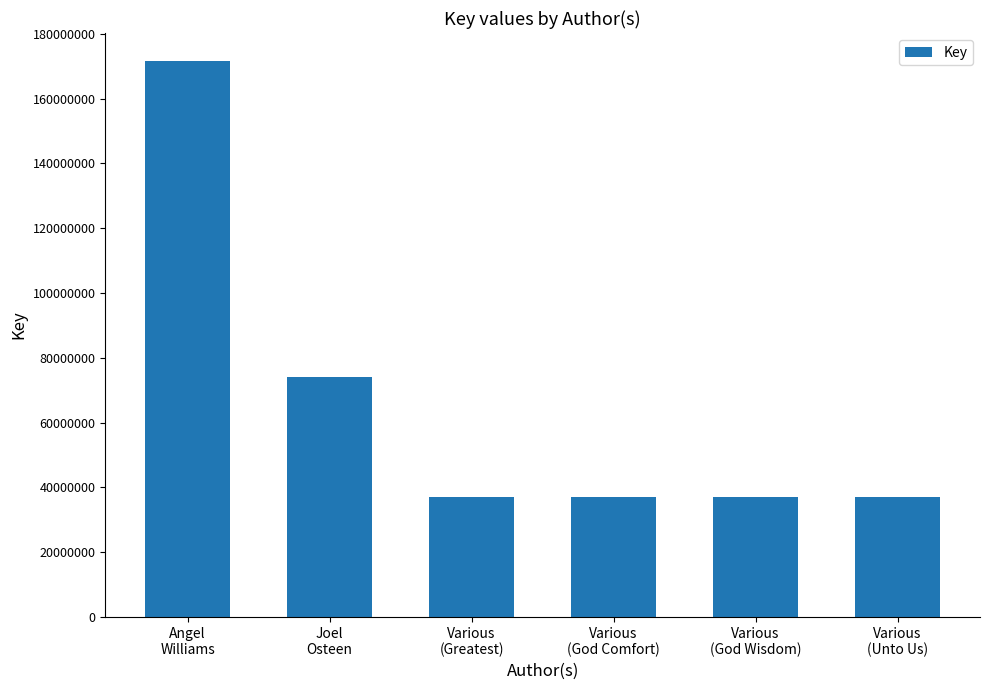

What is the minimum value shown in the chart?

36932768